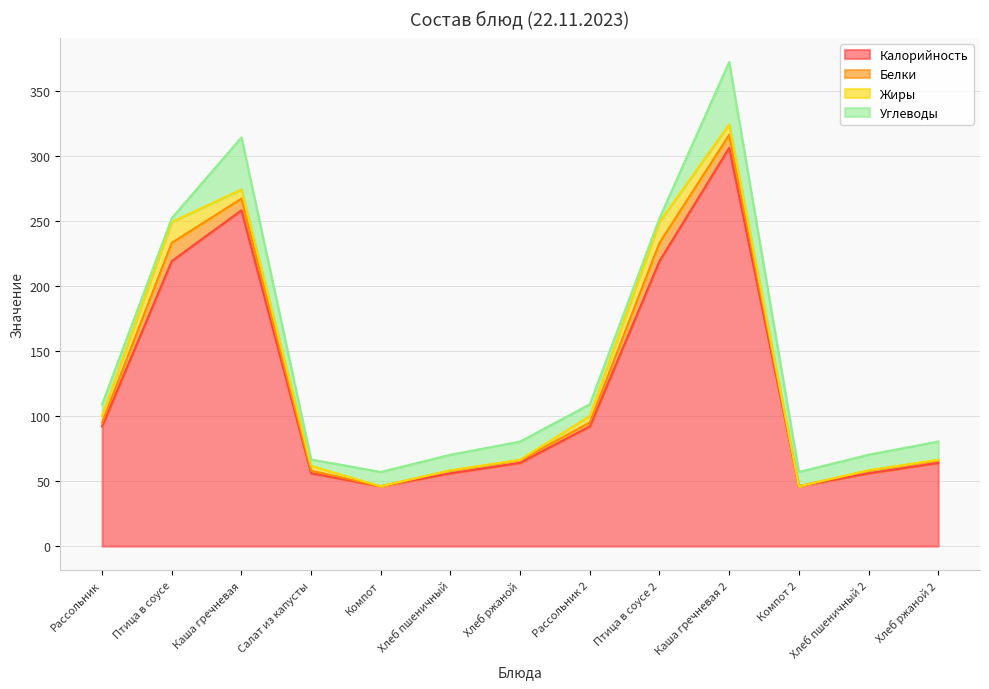

What is the difference between the second highest and second lowest values in the Углеводы series?

37.0